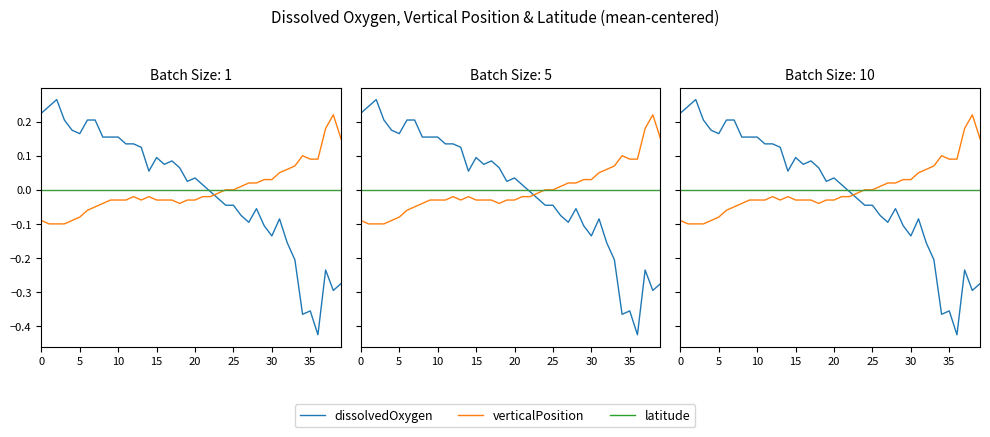

How many values in the verticalPosition series exceed 0?

14